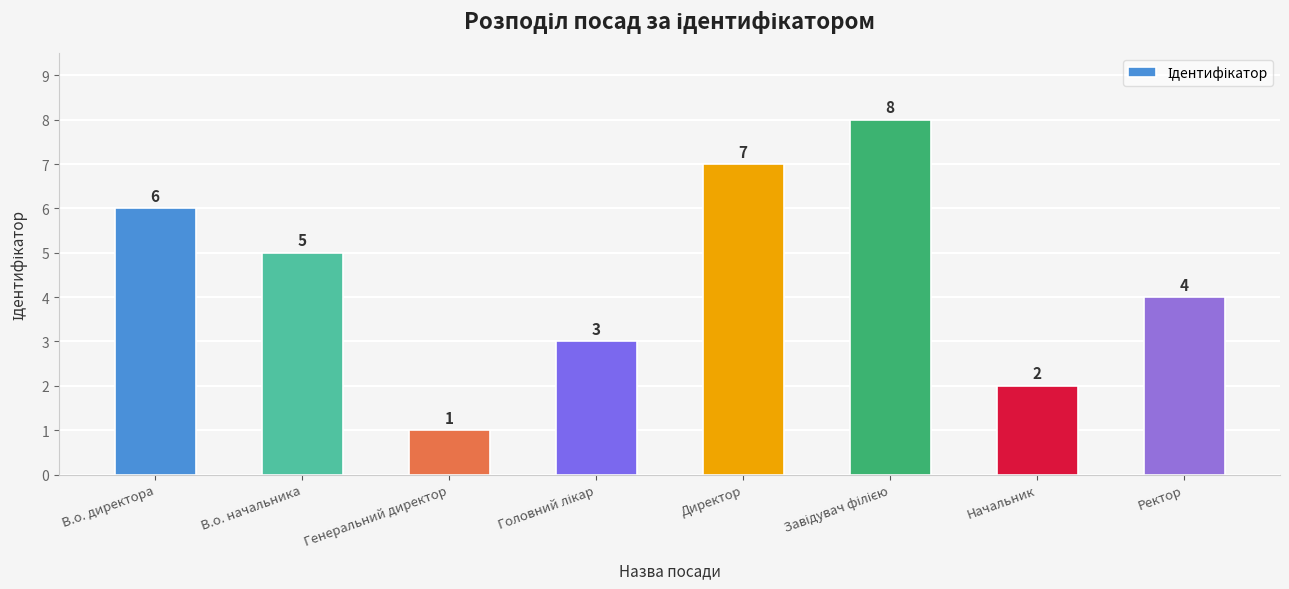

How many data points are less than 5?

4